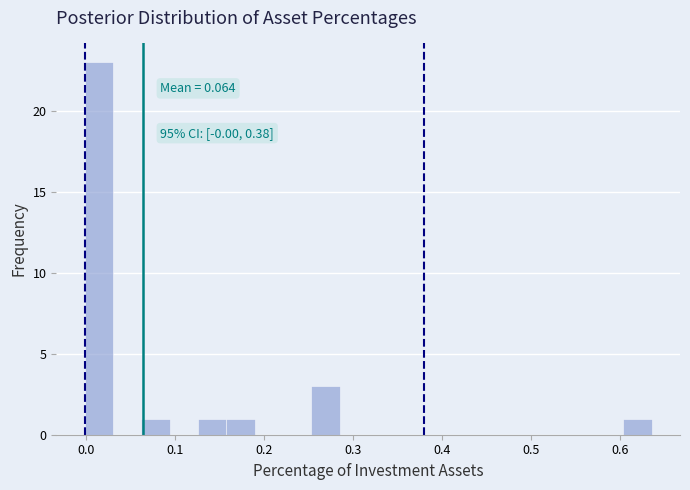

Read against the x-axis, roughly where is the centre of the tallest bar?

0.01